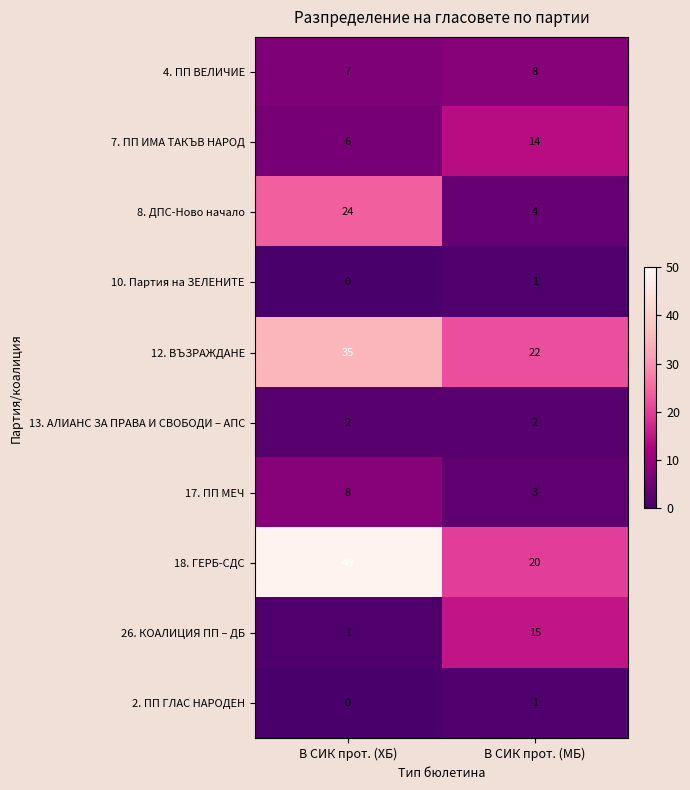

At which label is 4. ПП ВЕЛИЧИЕ closest to 7?

В СИК прот. (ХБ)